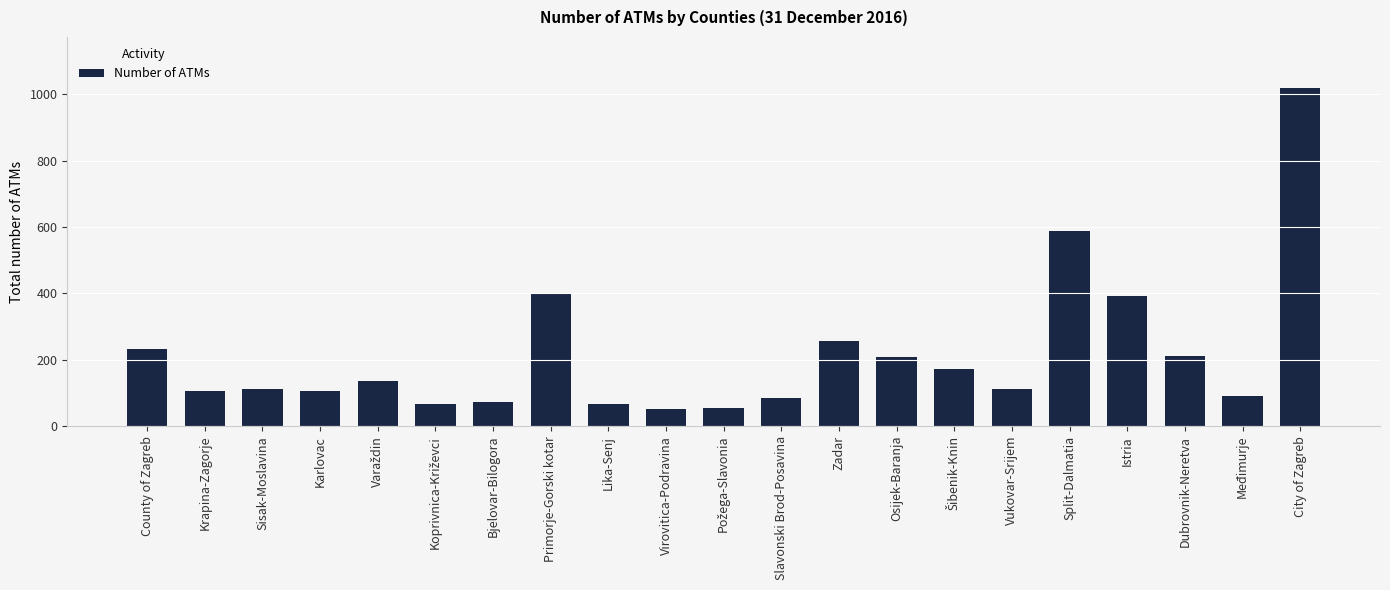

Between Međimurje and Zadar, which is larger?

Zadar